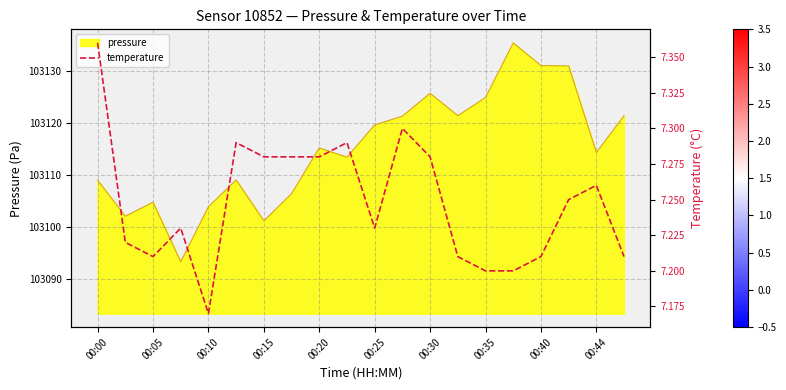

What is the smallest value displayed?

7.2